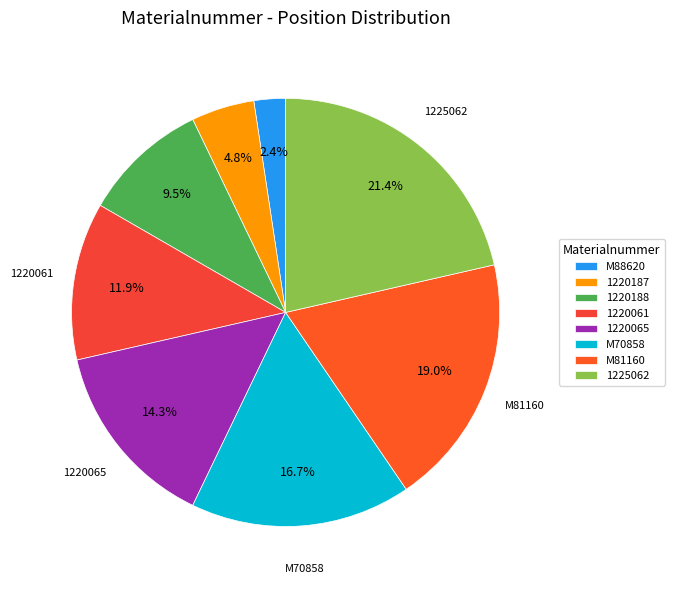

How many slices are in this pie chart?

8